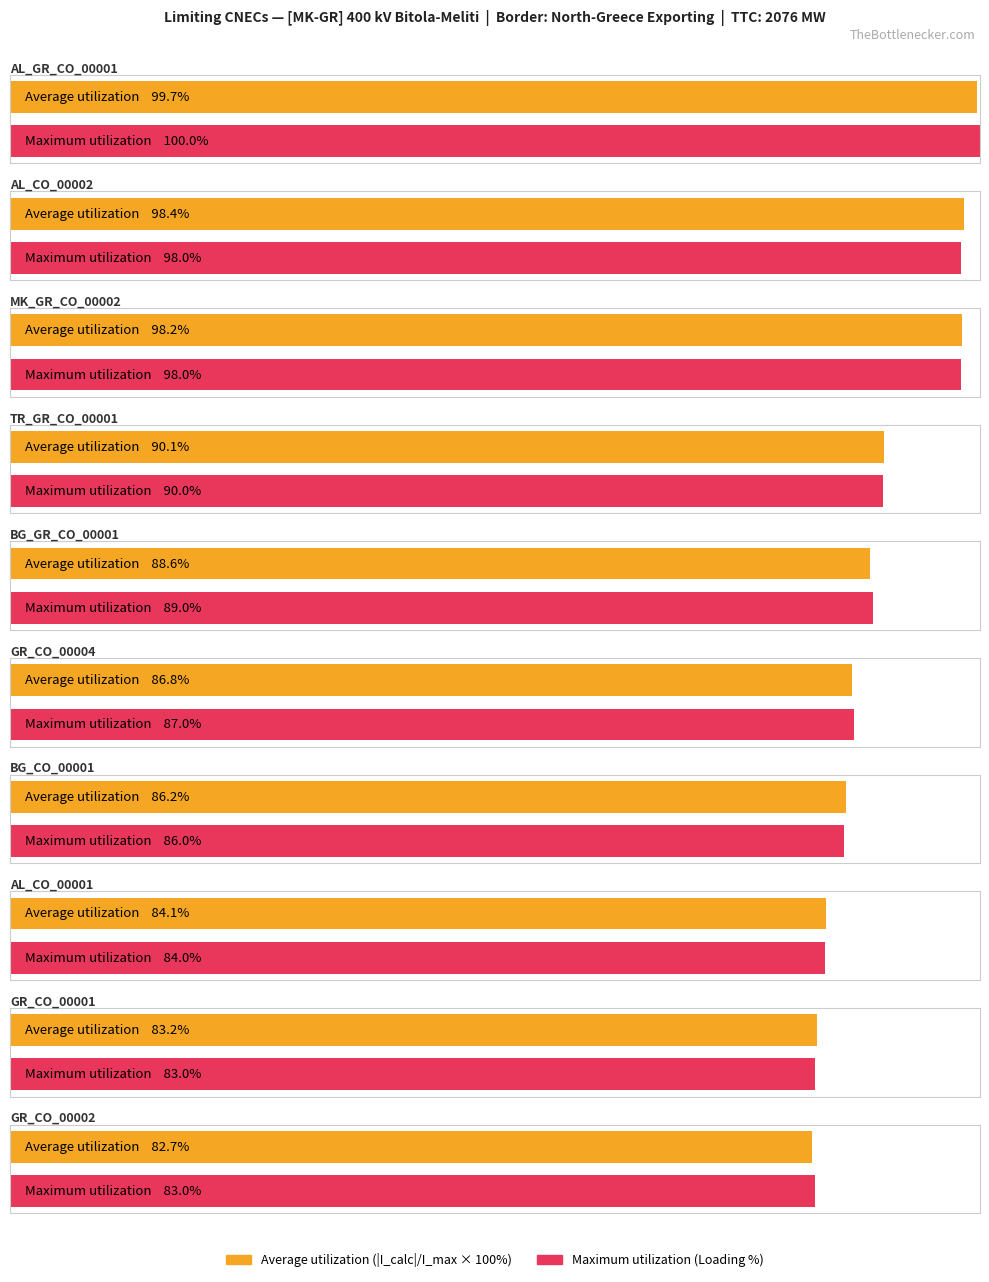

Where does the Loading (%) series first go above 89?

AL_GR_CO_00001